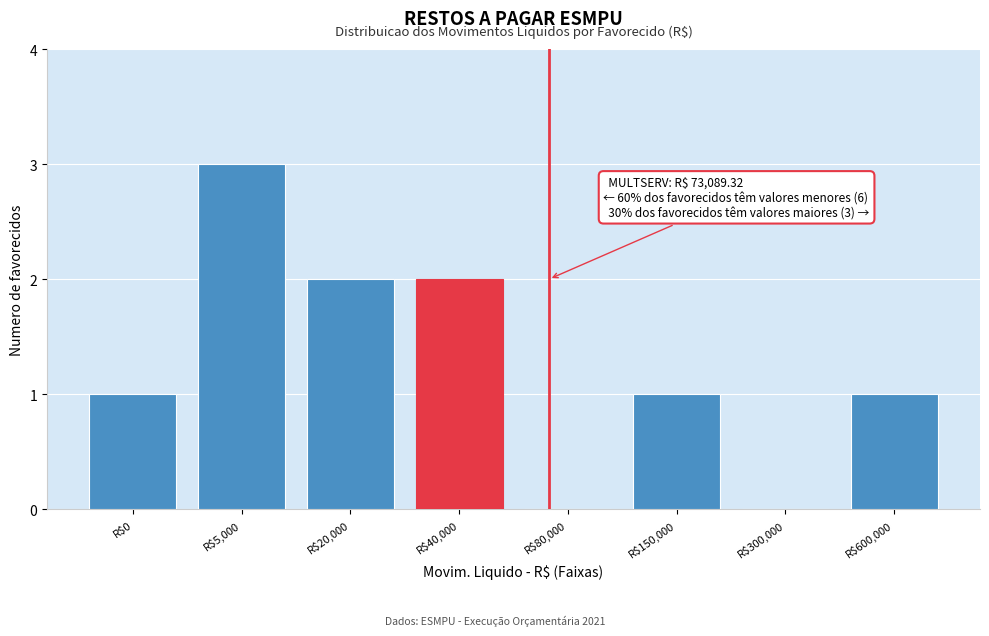

At which category does the chart reach its peak across all series?

R$5,000